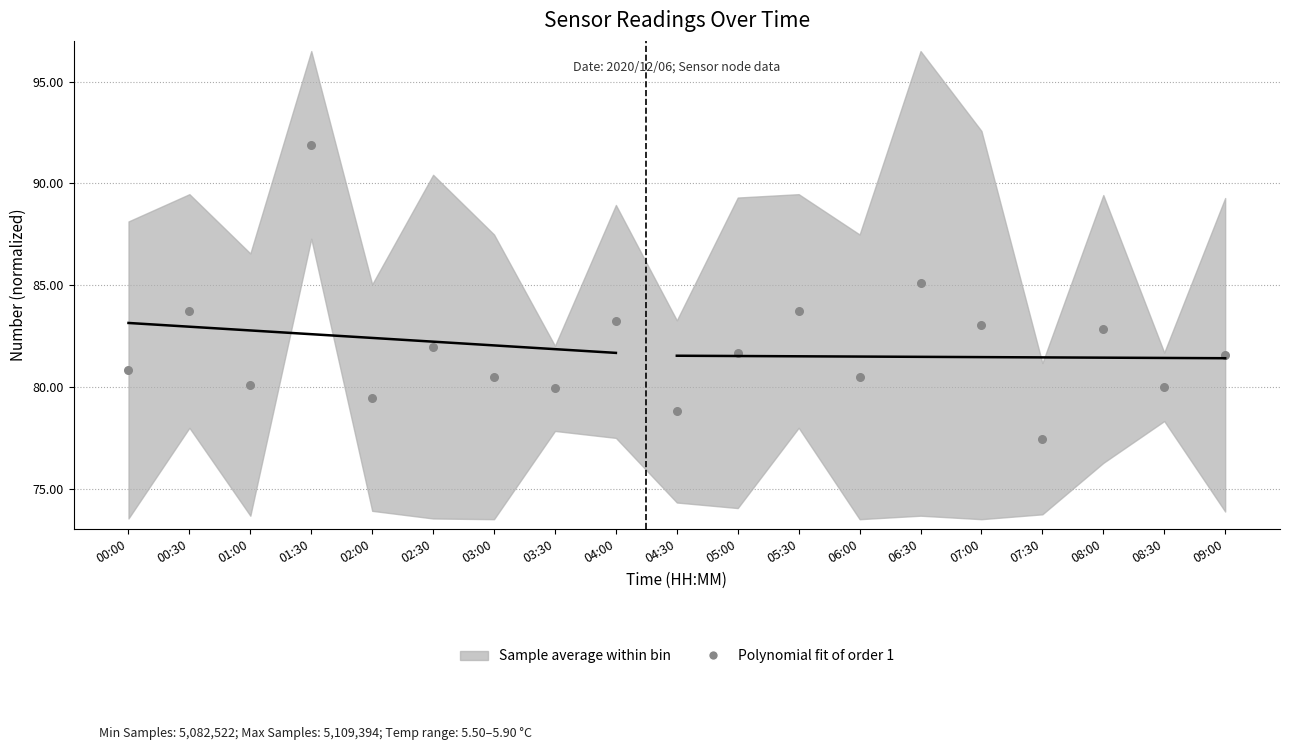

What is the range of Y values (max minus min)?

14.4